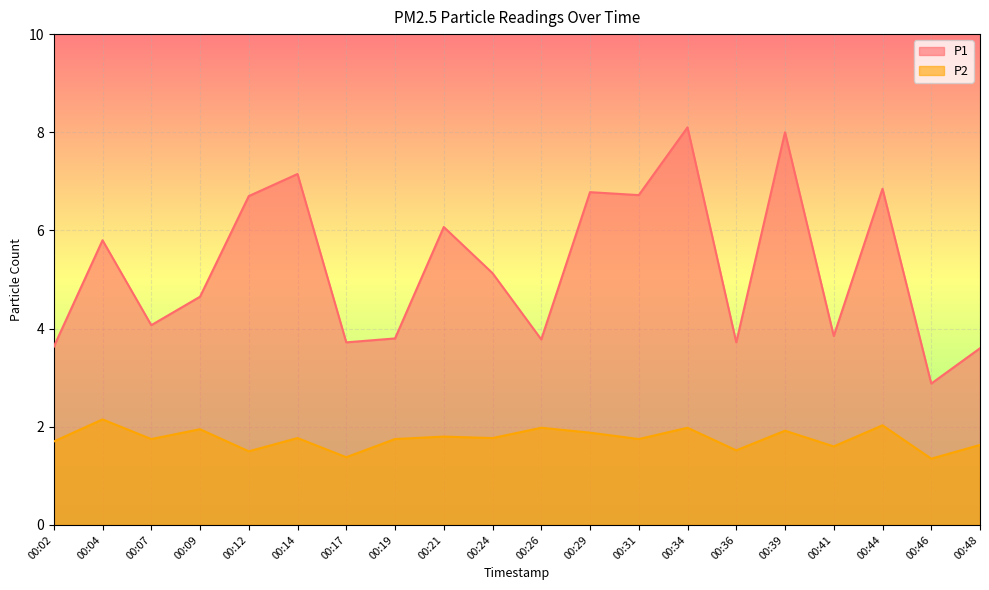

What is the maximum value shown in the chart?

8.1